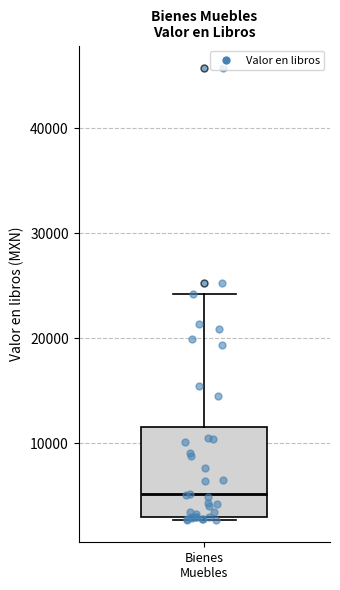

Transcribe this box plot: give where the median line is, the range the box spans, and where the two whiskers end, as read against the y-axis. The values are not printed on the chart, so give them approximately, as read against the axis.

median 5000, box 3000 to 12000, whiskers 3000 to 24000